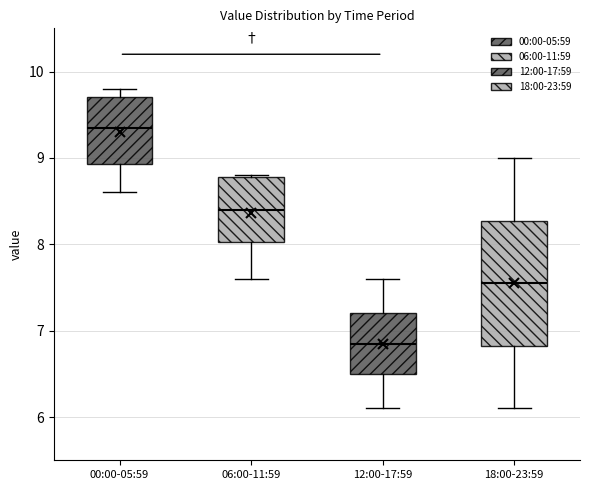

Reading left to right, read every box against the y-axis: the position of its median line, the range the box covers, and the ends of its whiskers. The values are not printed on the chart, so give them approximately, as read against the axis.

00:00-05:59: median 9.4, box 8.9 to 9.7, whiskers 8.6 to 9.8
06:00-11:59: median 8.4, box 8.0 to 8.8, whiskers 7.6 to 8.8
12:00-17:59: median 6.9, box 6.5 to 7.2, whiskers 6.1 to 7.6
18:00-23:59: median 7.6, box 6.8 to 8.3, whiskers 6.1 to 9.0